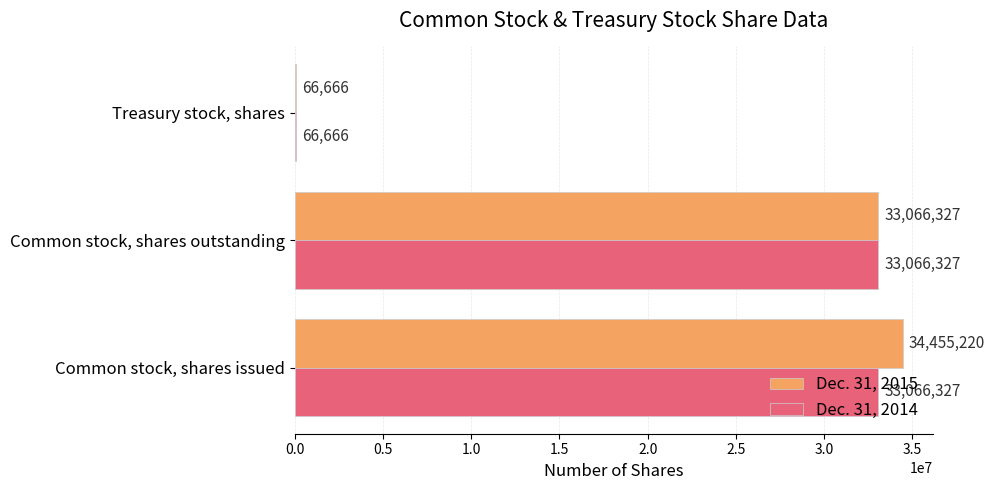

What is the sum of the Dec. 31, 2015 values at Treasury stock, shares and Common stock, shares outstanding?

33132993